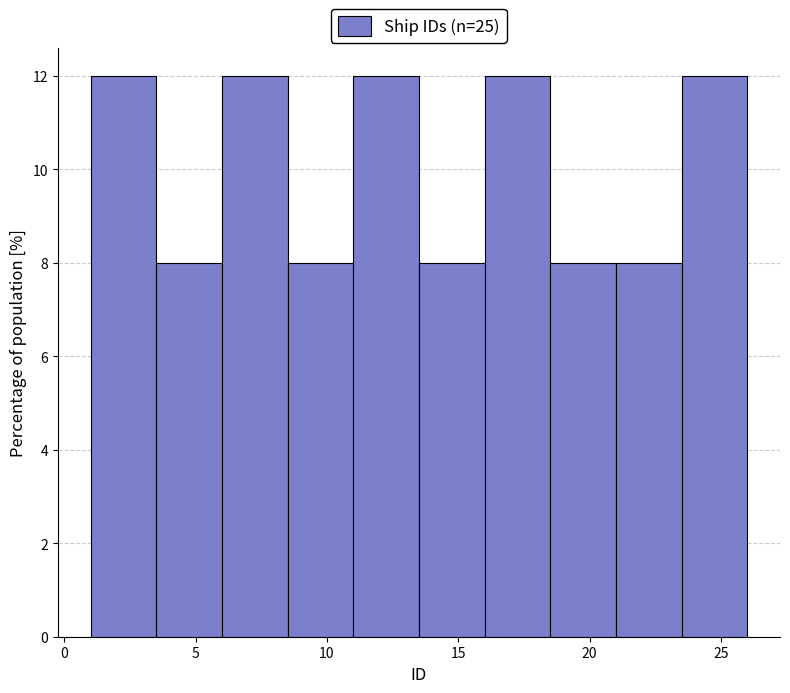

Reading left to right, transcribe this chart: for each bar, give the range it covers on the x-axis and its height. The values are not printed on the chart, so give them approximately, as read against the axis.

1.0 to 3.5: 12
3.5 to 6.0: 8
6.0 to 8.5: 12
8.5 to 11.0: 8
11.0 to 13.5: 12
13.5 to 16.0: 8
16.0 to 18.5: 12
18.5 to 21.0: 8
21.0 to 23.5: 8
23.5 to 26.0: 12